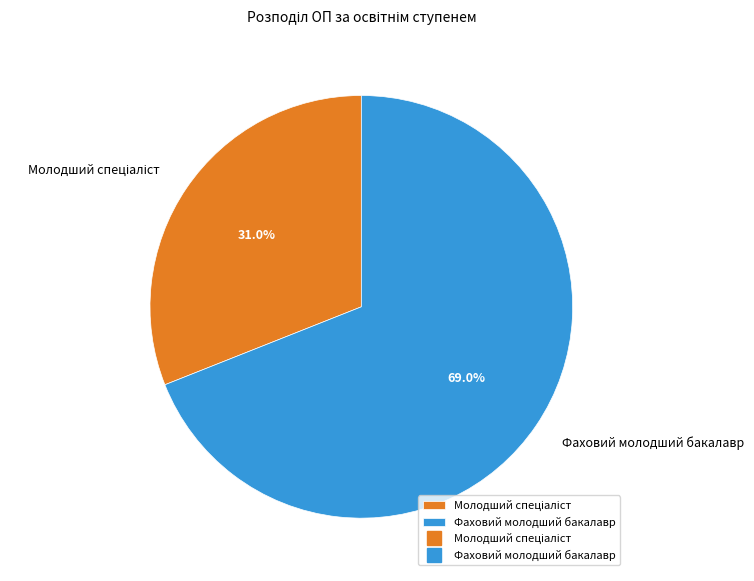

Is it true that Фаховий молодший бакалавр is 69% of the pie?

True